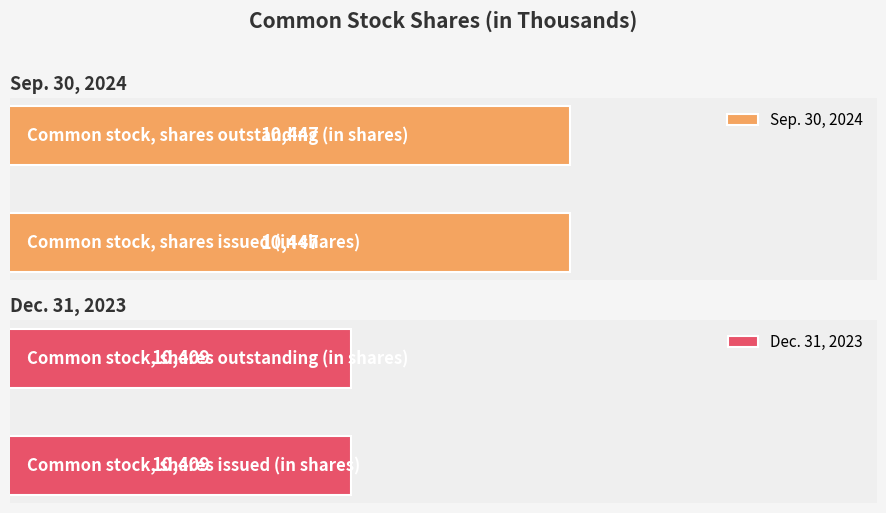

Reading left to right, transcribe all the data shown in this chart.

Sep. 30, 2024: 10447	10447
Dec. 31, 2023: 10409	10409